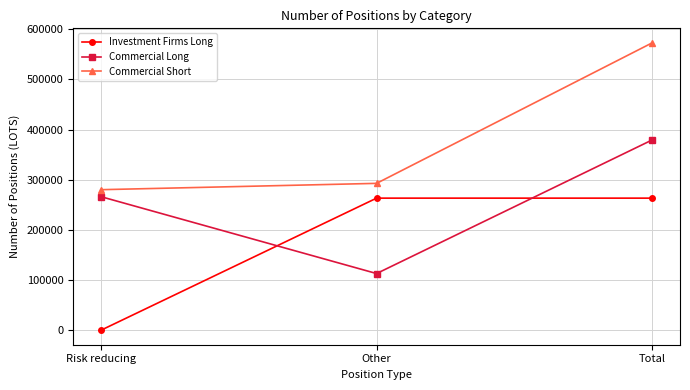

List the series in order of their overall mean, highest first.

Commercial Short, Commercial Long, Investment Firms Long